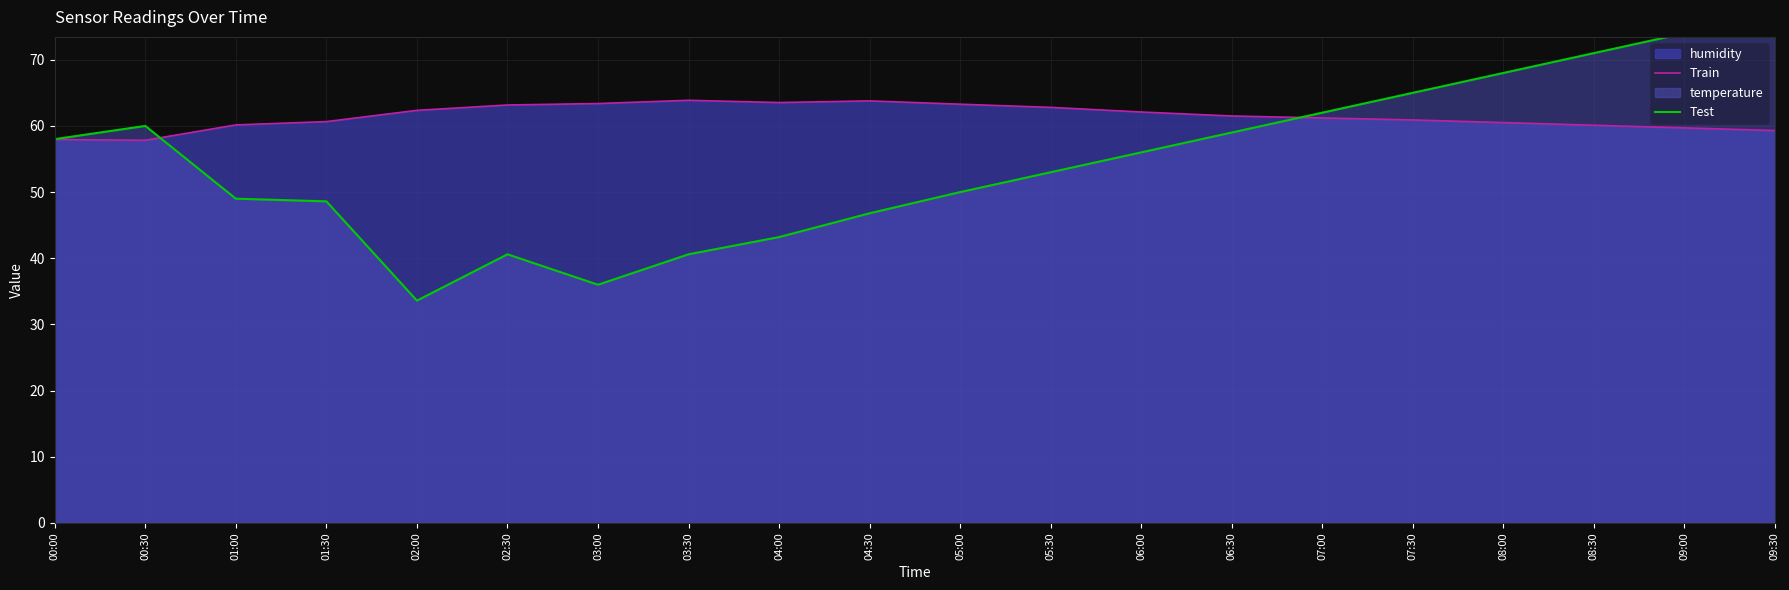

What position from the left is 01:00?

3